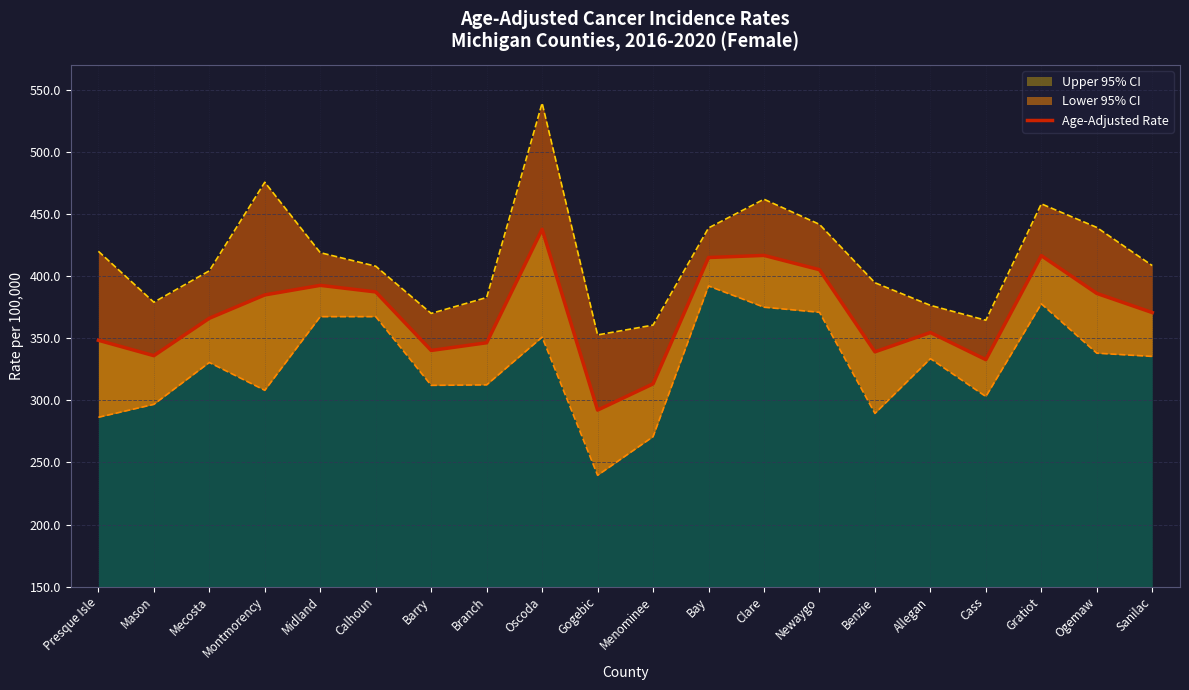

List the labels in order of value, smallest first.

Gogebic, Menominee, Cass, Mason, Benzie, Barry, Branch, Presque Isle, Allegan, Mecosta, Sanilac, Montmorency, Ogemaw, Calhoun, Midland, Newaygo, Bay, Gratiot, Clare, Oscoda